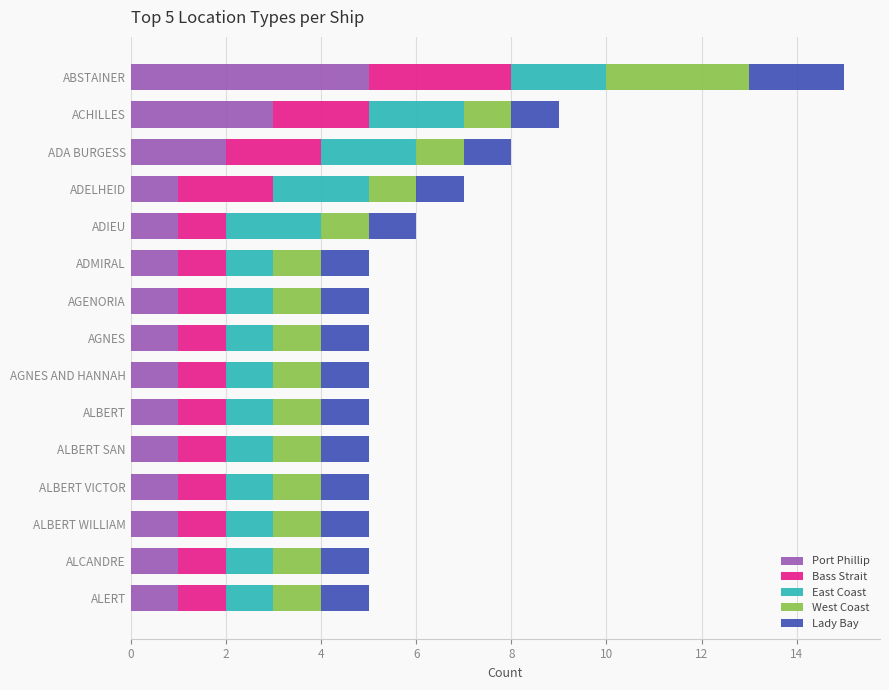

What is the maximum value for Port Phillip?

5